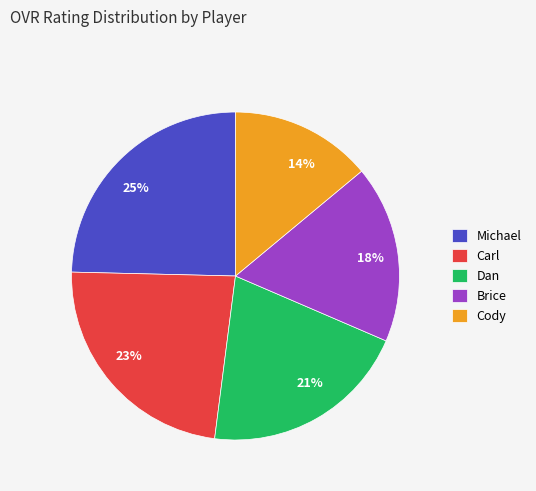

Is it true that Brice is 18% of the pie?

True